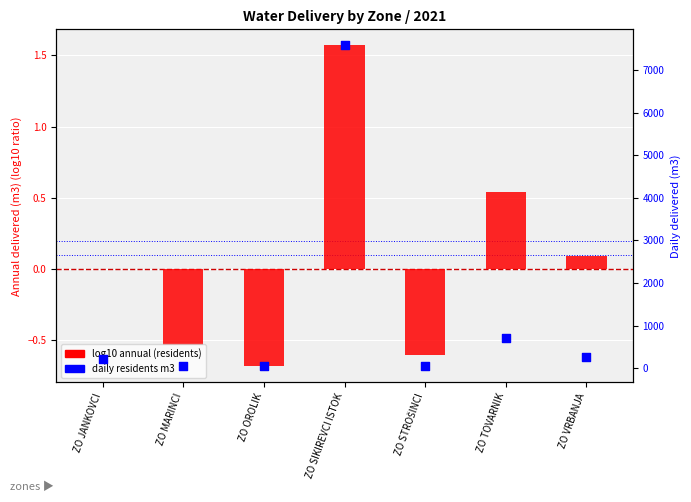

At which category is the sum across all series the highest?

ZO SIKIREVCI ISTOK